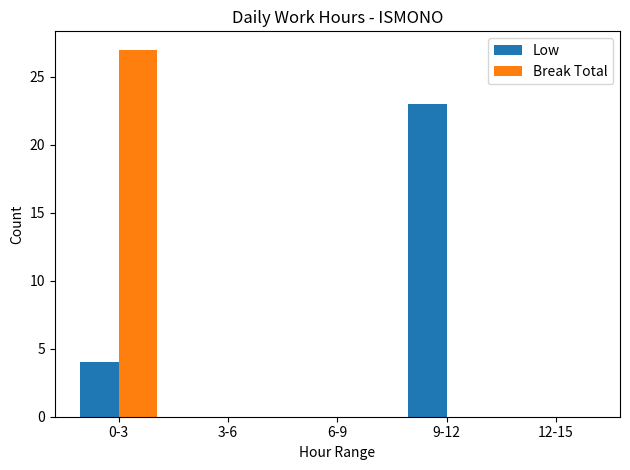

Does the chart contain stacked bars?

No